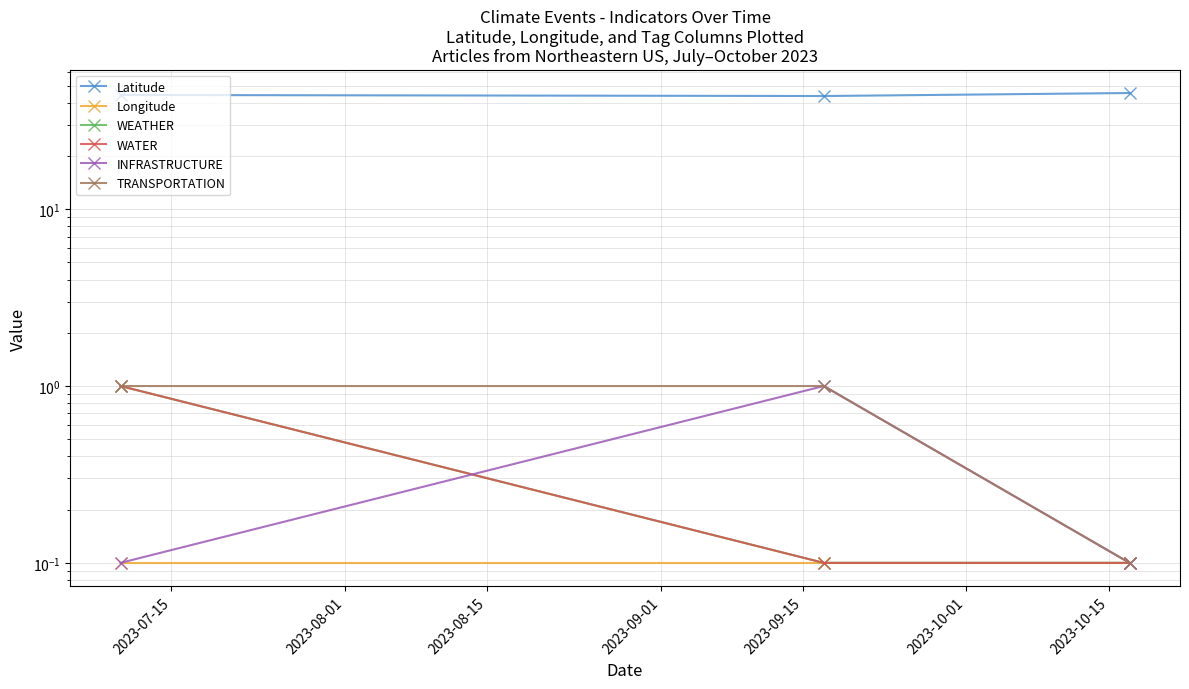

The Latitude series shows 45.4 at 2023-08-15. True or false?

True